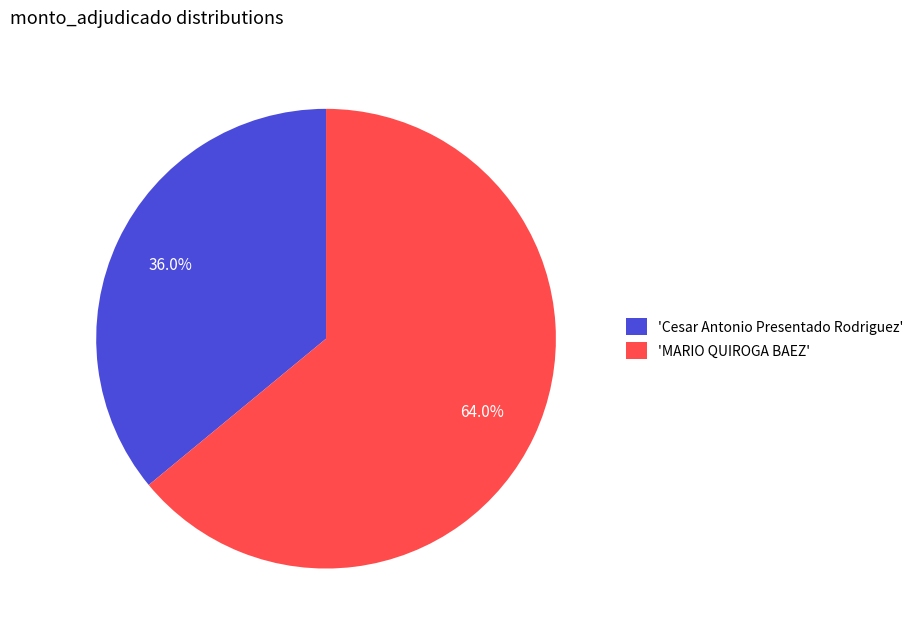

Which has a higher value, 'MARIO QUIROGA BAEZ' or 'Cesar Antonio Presentado Rodriguez'?

'MARIO QUIROGA BAEZ'